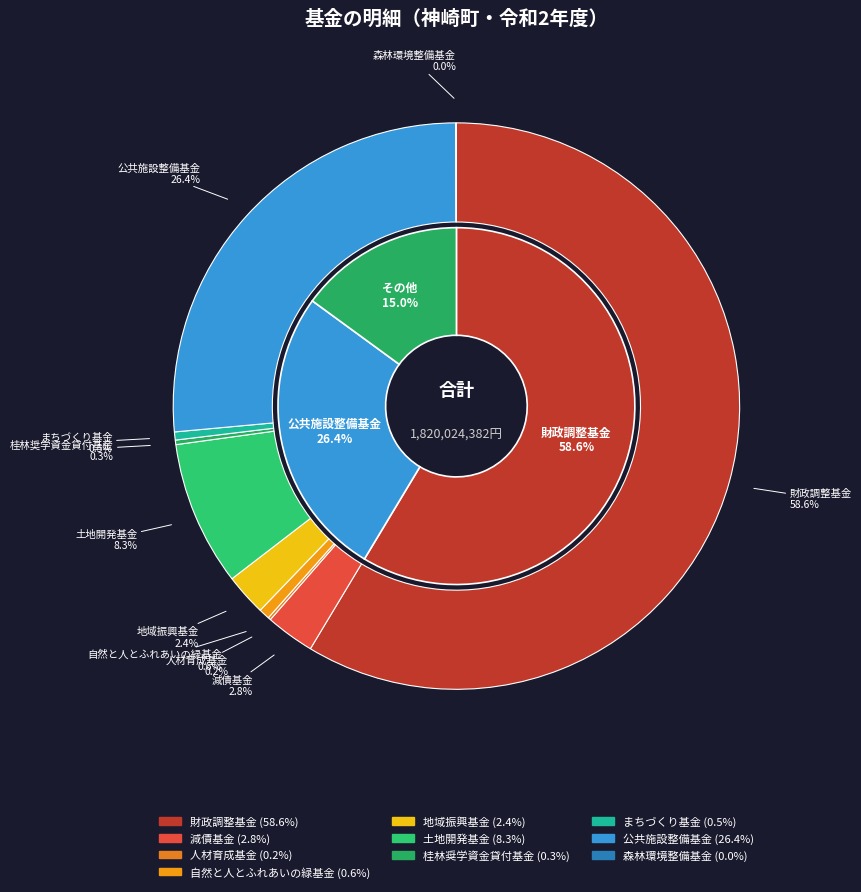

What is the ratio of the value at 桂林奨学資金貸付基金 to the value at 地域振興基金?

0.1